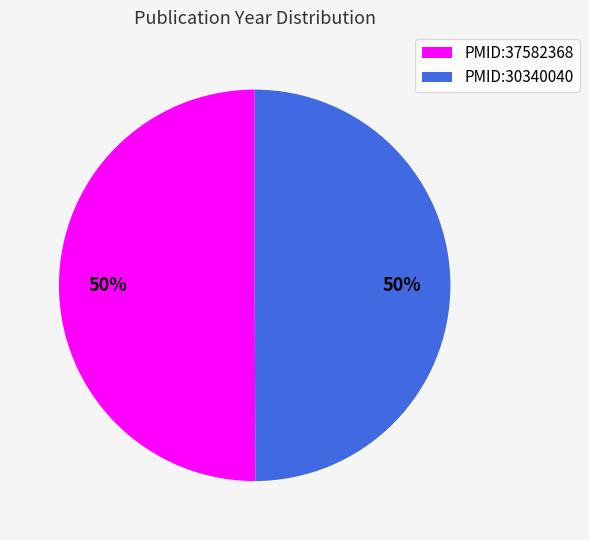

Do PMID:37582368 and PMID:30340040 together represent more than half of the pie?

Yes